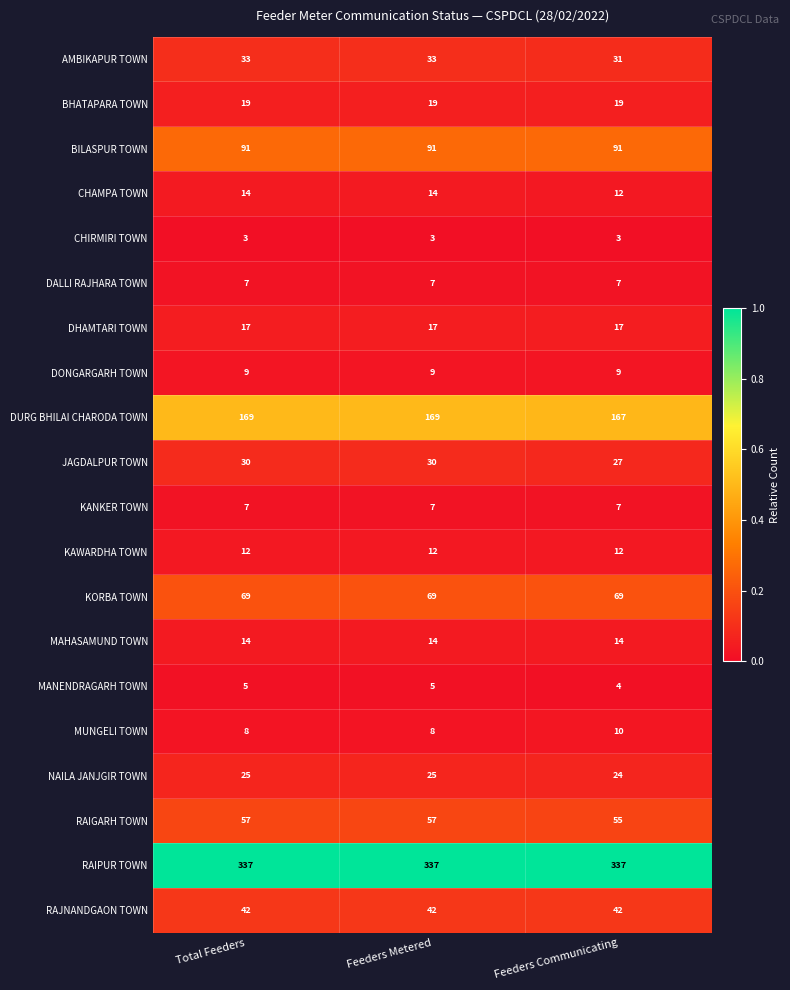

What is the average value of the DONGARGARH TOWN series?

9